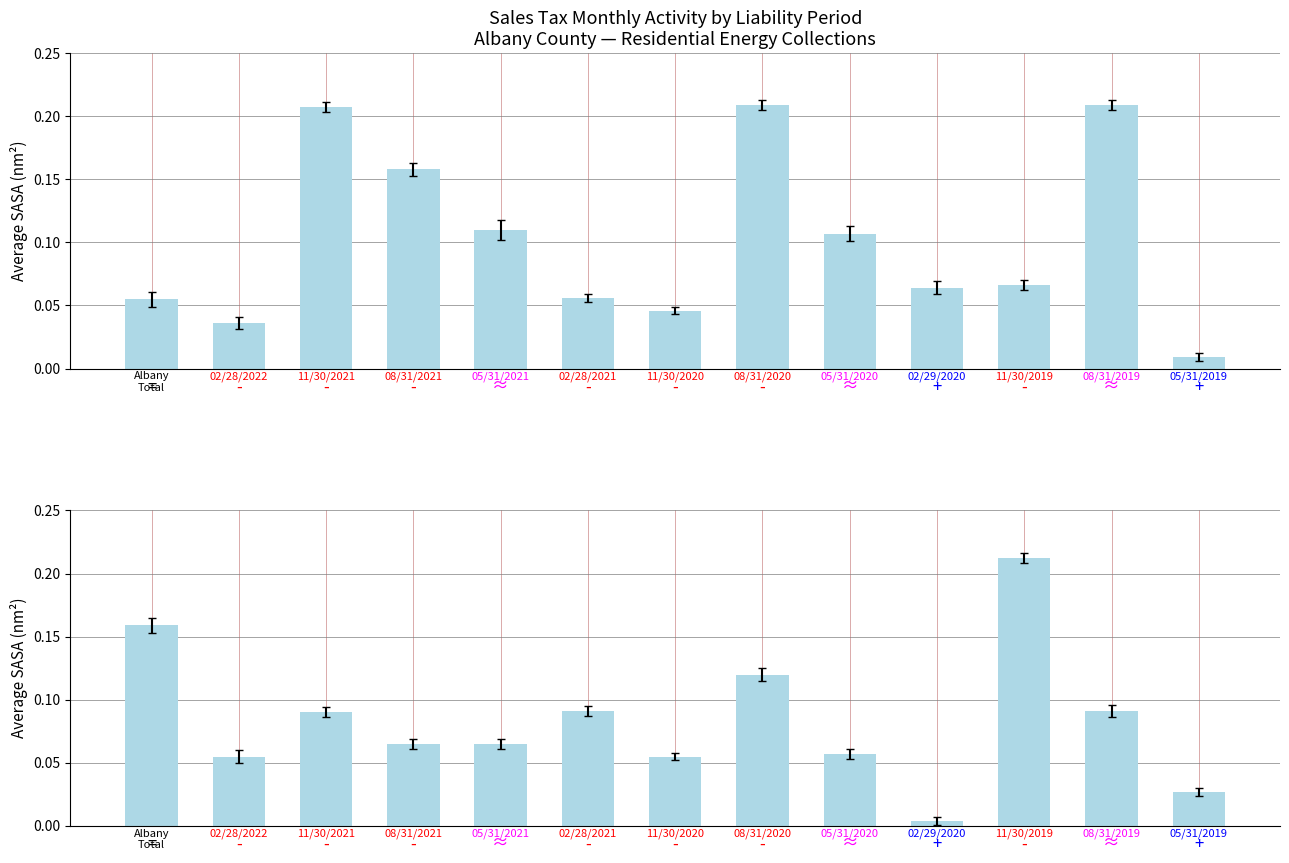

The value of Albany County Total at 05/31/2019 is 0.0. True or false?

False